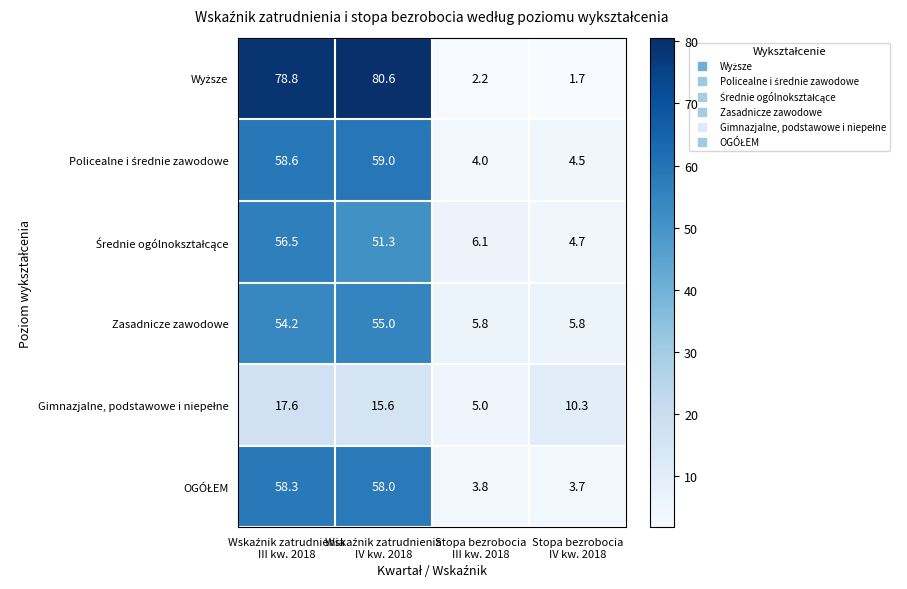

At how many categories does at least one series exceed 10?

3